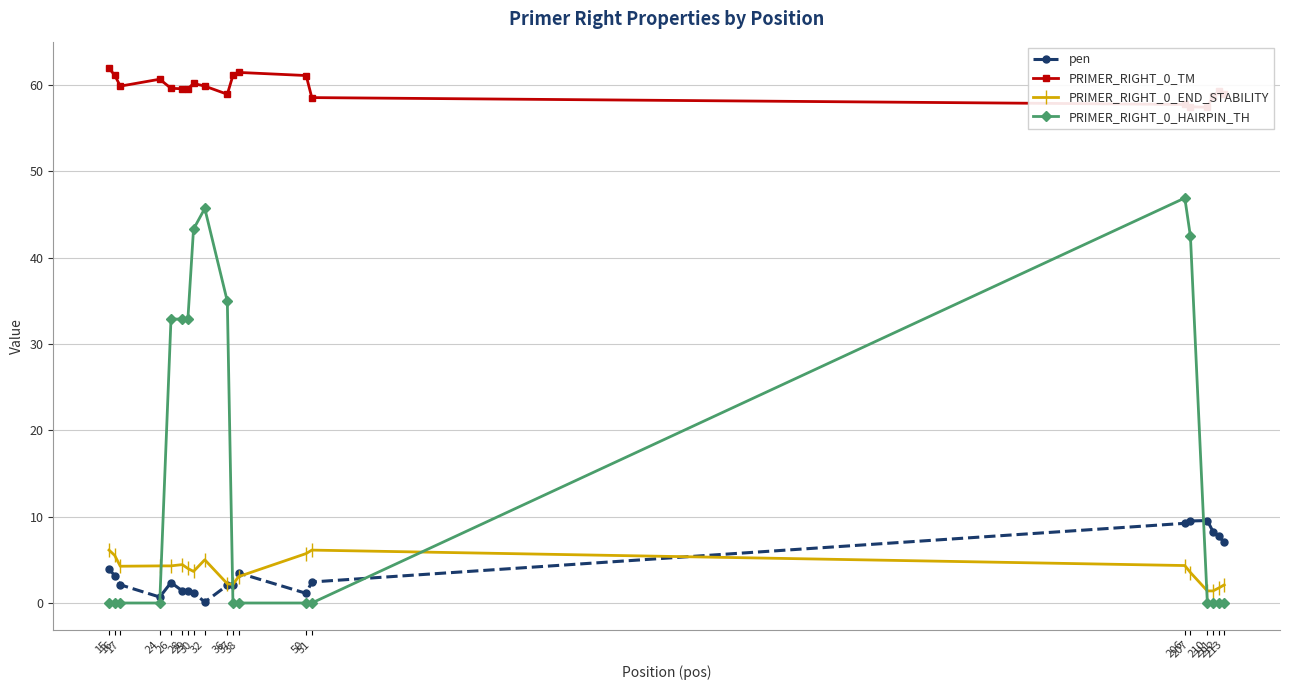

What is the sum of all PRIMER_RIGHT_0_TM values?

1193.5